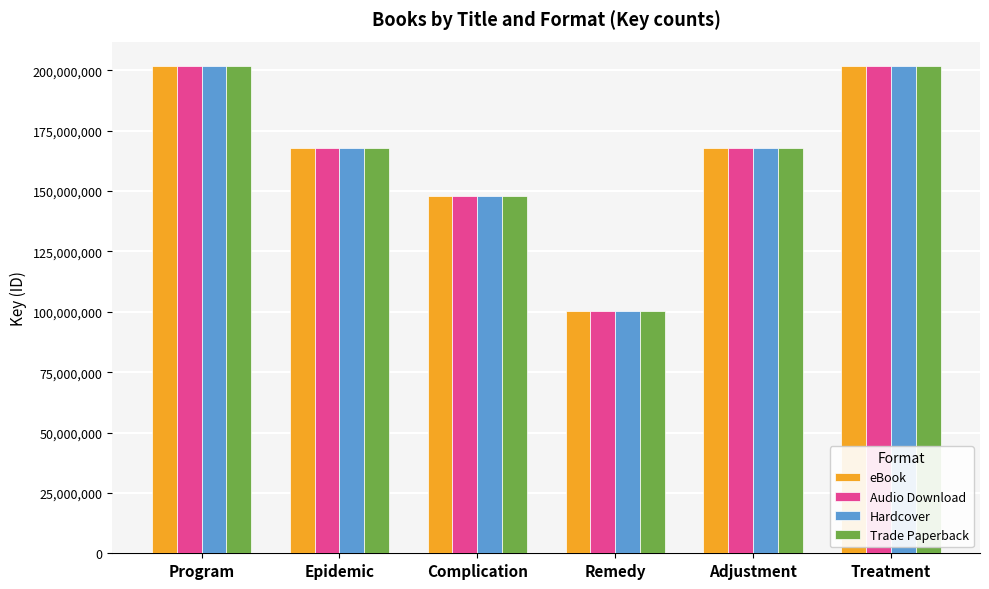

What is the difference between the second highest and second lowest values in the Audio Download series?

53979960